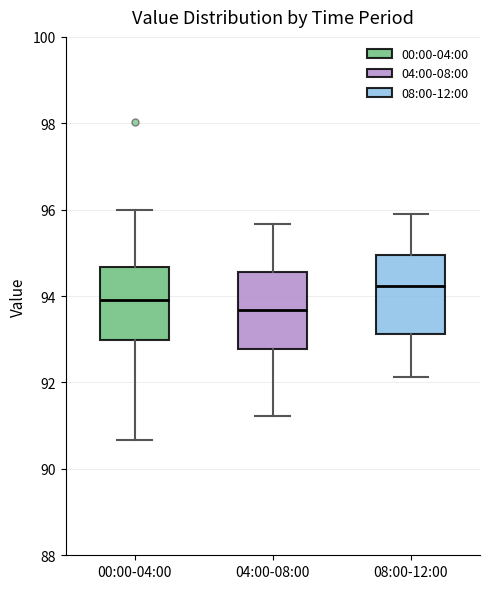

Reading left to right, transcribe this box plot: for each box, give where its median line is, the range the box spans, and where its two whiskers end, as read against the y-axis. The values are not printed on the chart, so give them approximately, as read against the axis.

00:00-04:00: median 94.0, box 93.0 to 94.6, whiskers 90.6 to 96.0
04:00-08:00: median 93.6, box 92.8 to 94.6, whiskers 91.2 to 95.6
08:00-12:00: median 94.2, box 93.2 to 95.0, whiskers 92.2 to 95.8